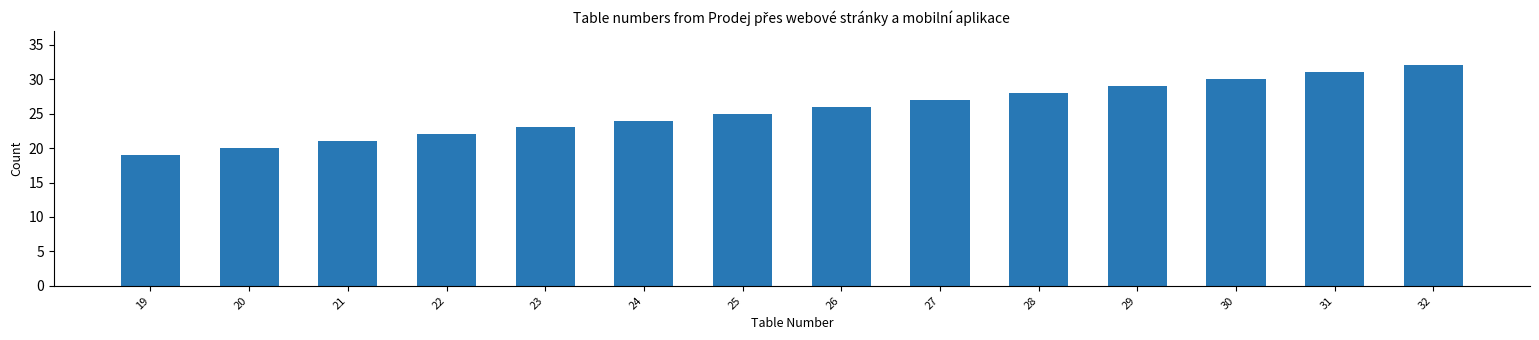

What is the minimum value shown in the chart?

19